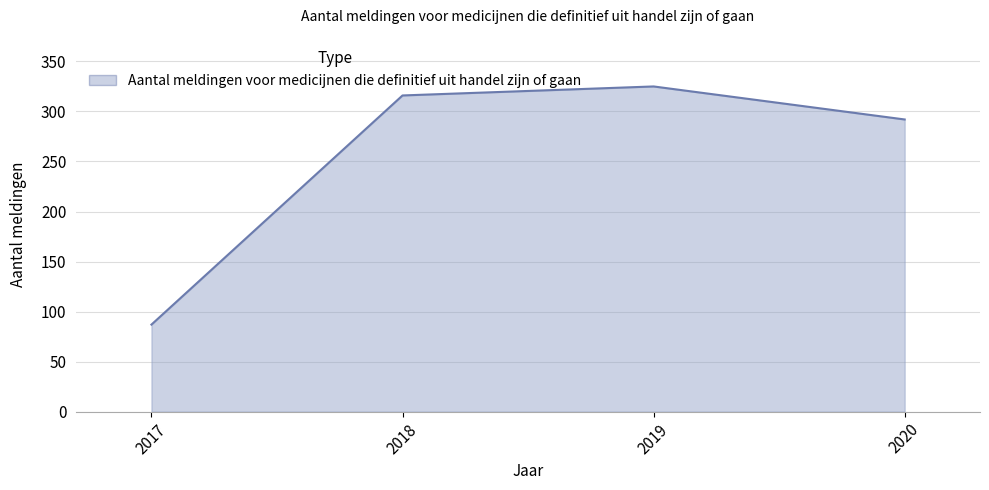

Reading left to right, transcribe all the data shown in this chart.

2017=87	2018=316	2019=325	2020=292